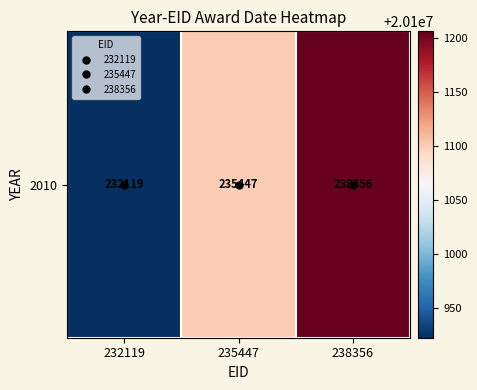

At which label is the value closest to 20101064?

235447